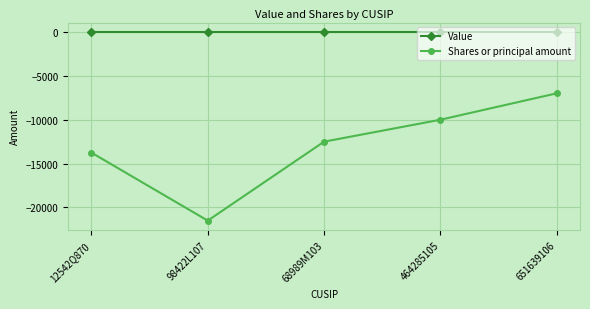

What is the difference between the Shares or principal amount values at 651639106 and 464285105?

3010